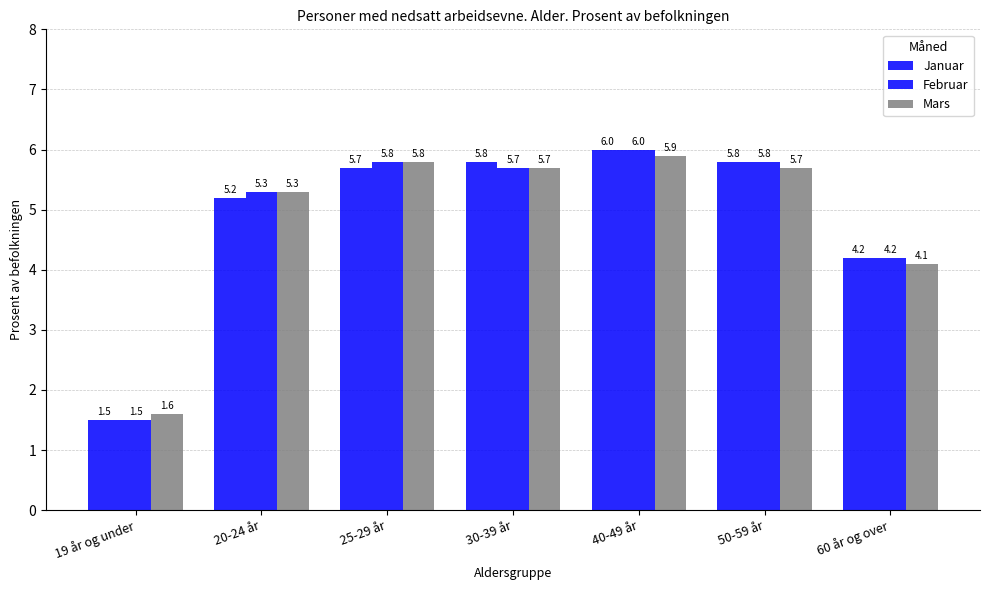

How many bars are there in each group?

3